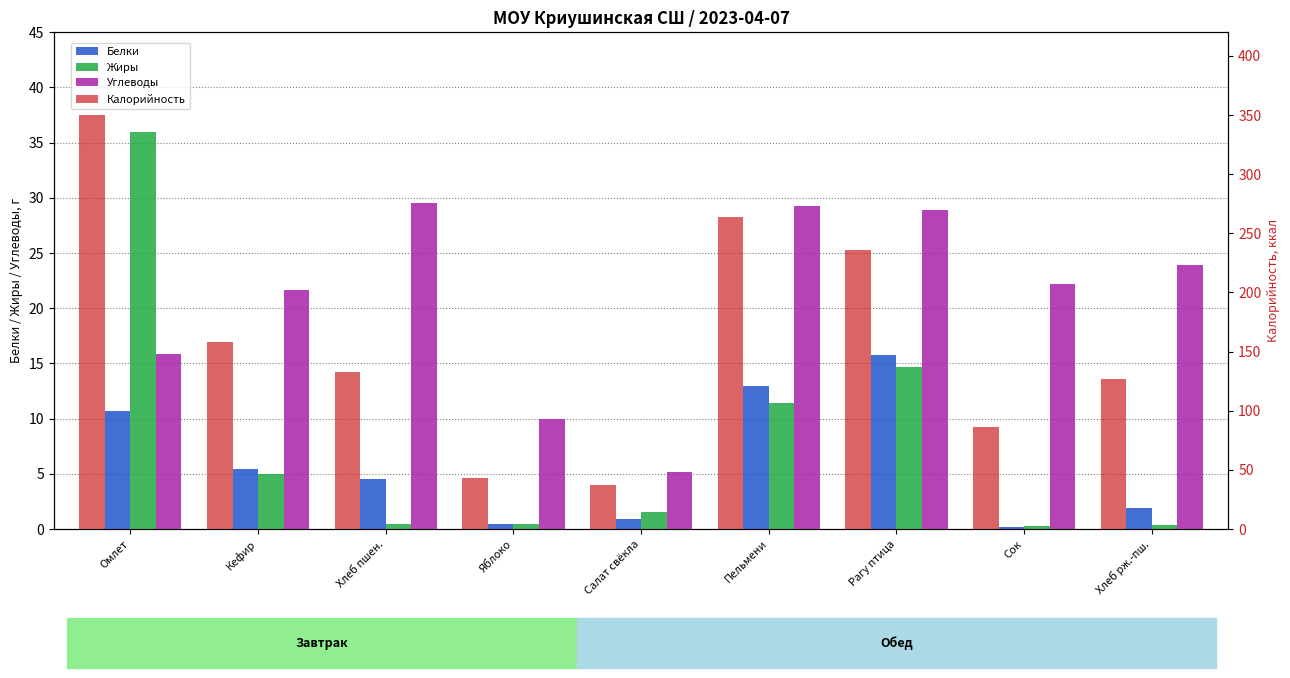

Reading left to right, what are all the values shown in this chart?

Белки: 10.7	5.4	4.6	0.4	0.9	12.9	15.7	0.2	1.9
Жиры: 36.0	5.0	0.5	0.4	1.6	11.4	14.7	0.3	0.4
Углеводы: 15.8	21.6	29.5	10.0	5.1	29.3	28.9	22.2	23.9
Калорийность: 350.0	158.0	133.0	43.0	37.0	264.0	236.0	86.0	127.0